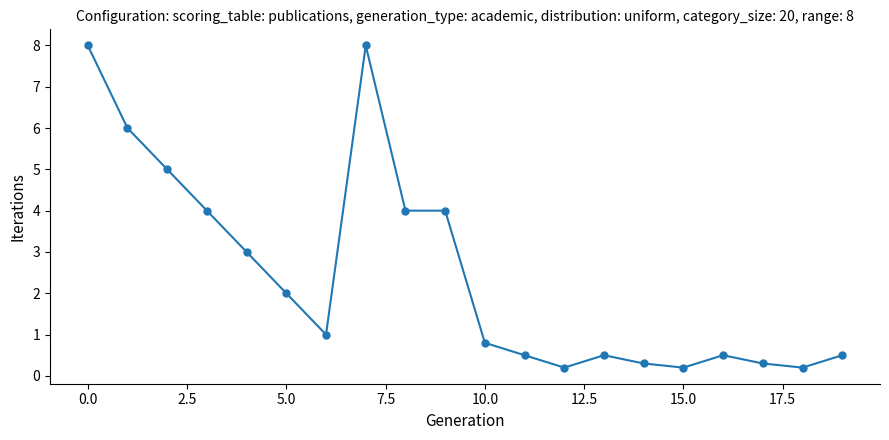

What is the greatest value displayed?

8.0